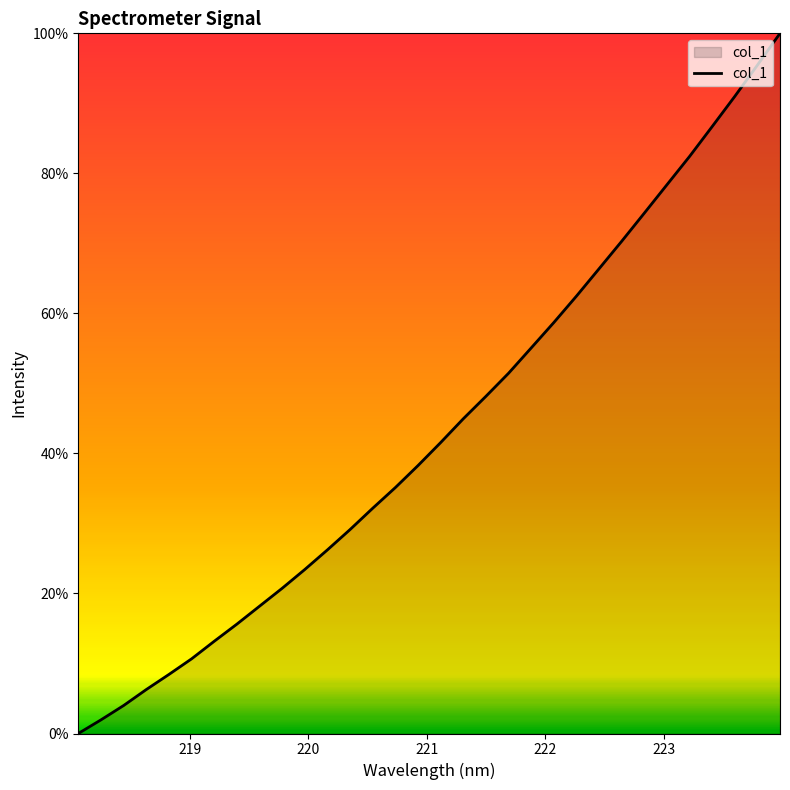

How many distinct data groups are displayed?

1